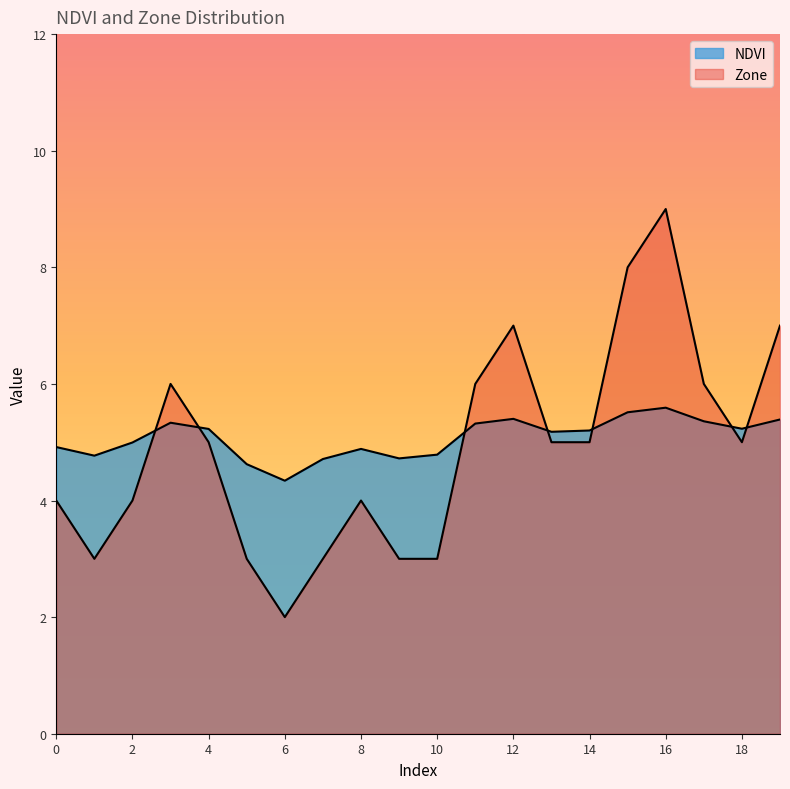

At which label does Zone first exceed 5?

3